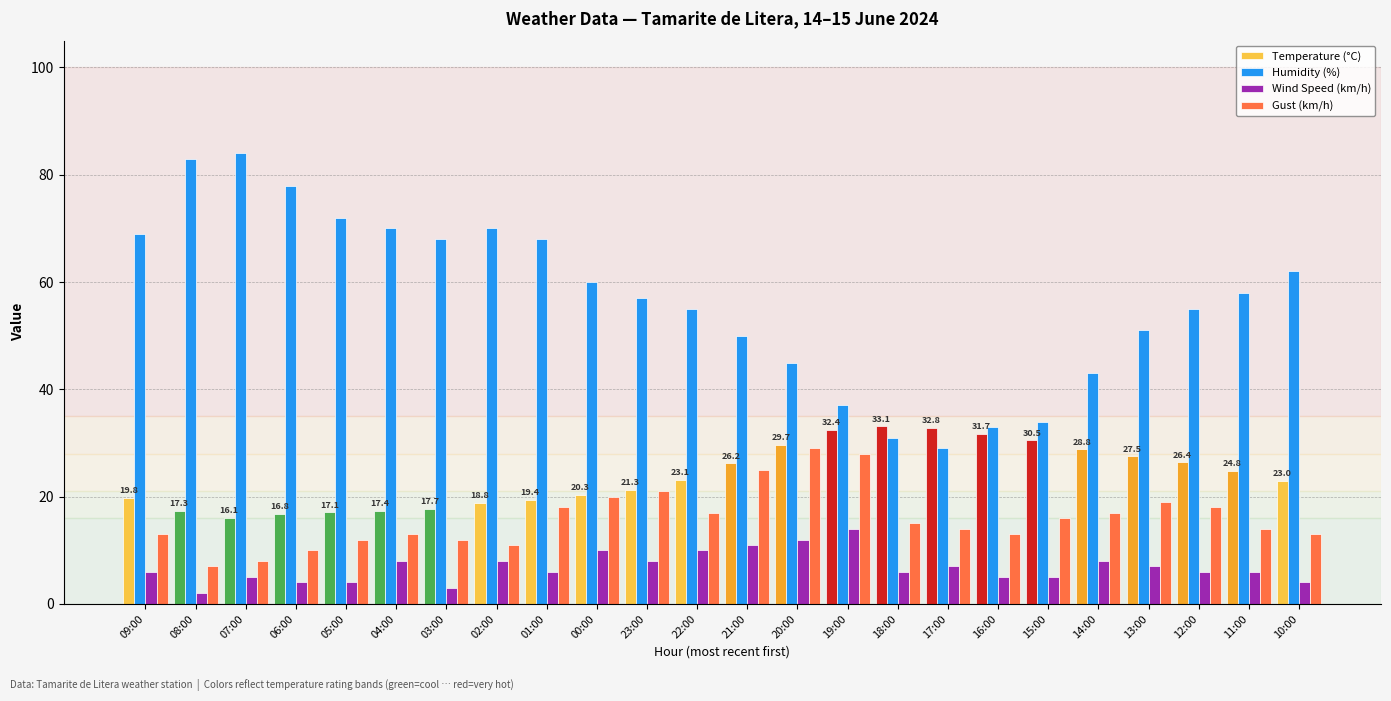

What is the label of the 24th bar from the left?

10:00